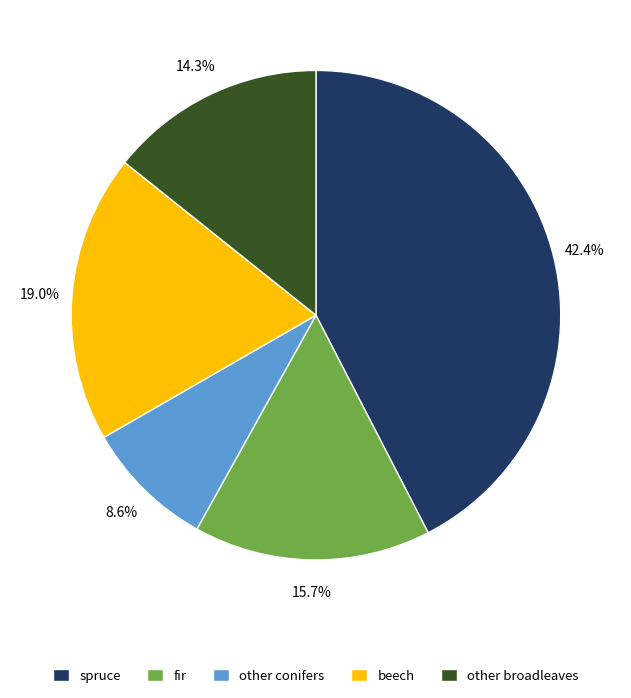

What is the smallest slice in the pie chart?

other conifers